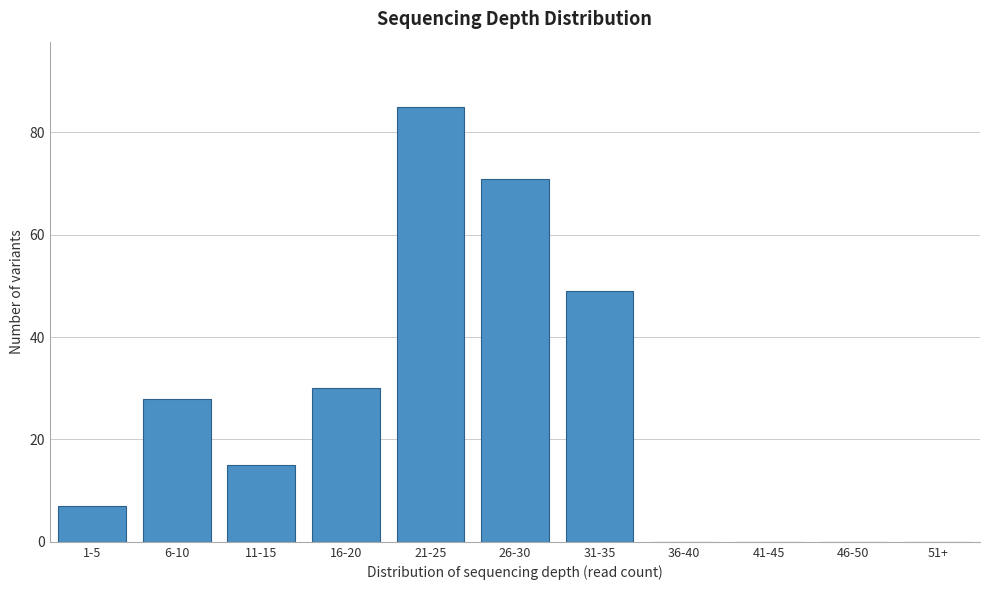

Reading right to left, transcribe all the data shown in this chart.

51+=0	46-50=0	41-45=0	36-40=0	31-35=49	26-30=71	21-25=85	16-20=30	11-15=15	6-10=28	1-5=7